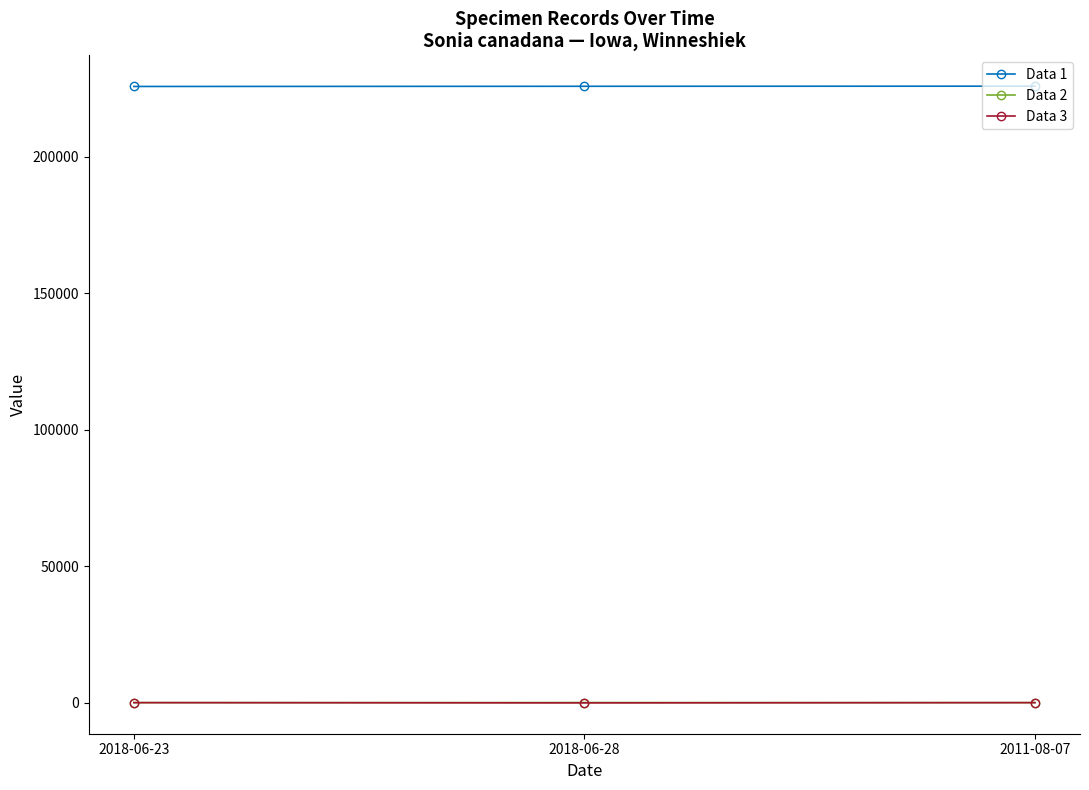

At how many categories does at least one series exceed 166201?

3